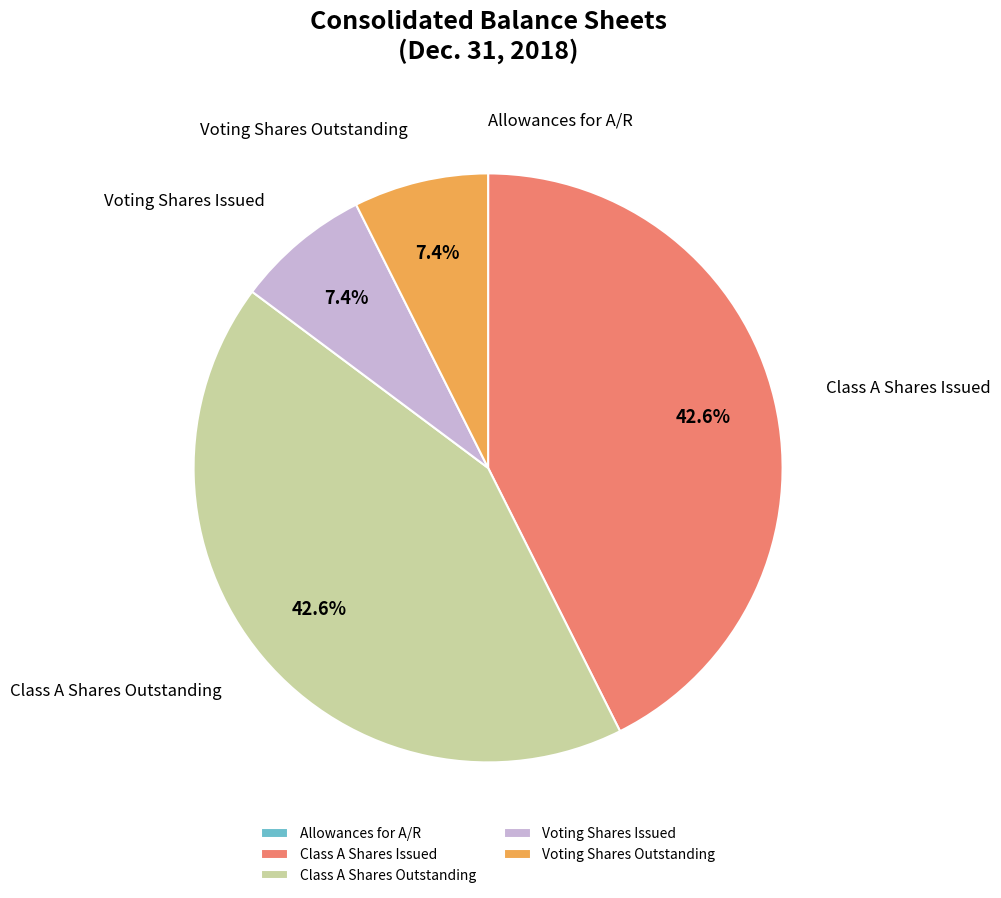

How much of the chart is everything except Class A Shares Outstanding?

57.4%